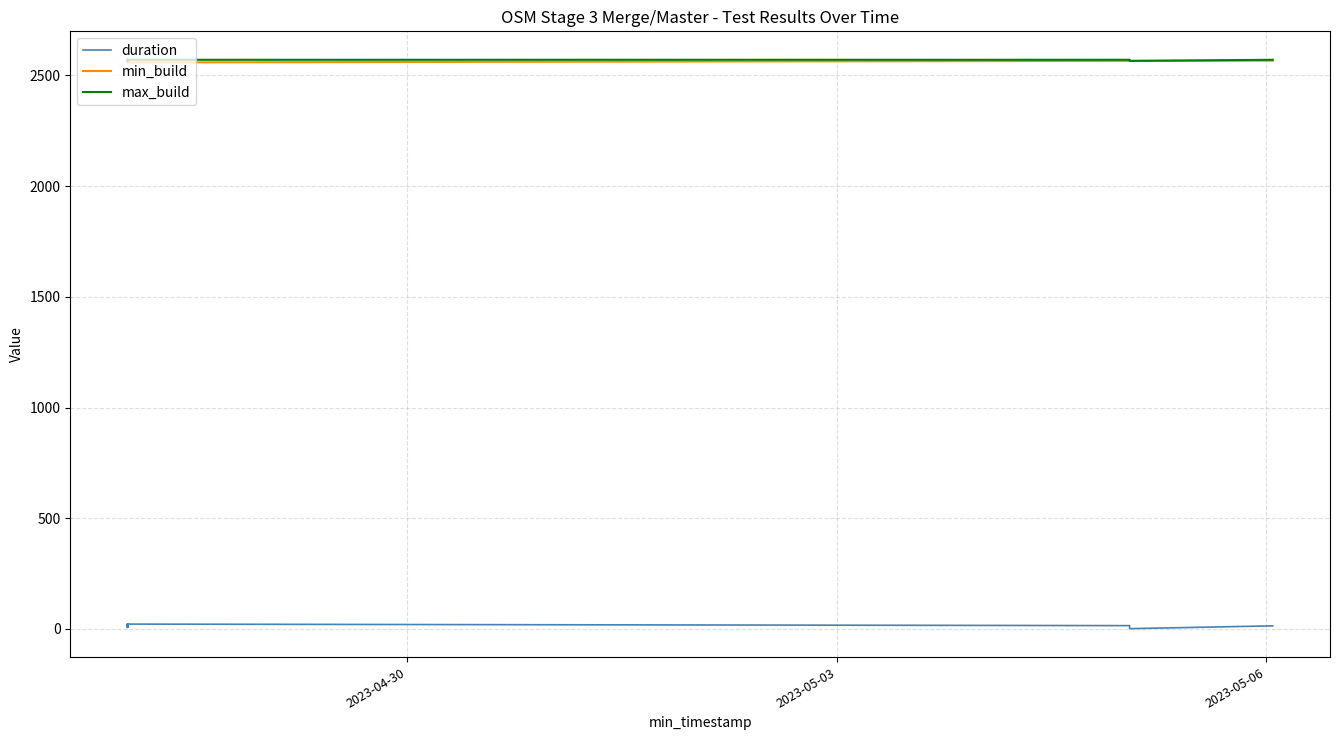

Is it true that max_build equals 3908.4 at 28?

False